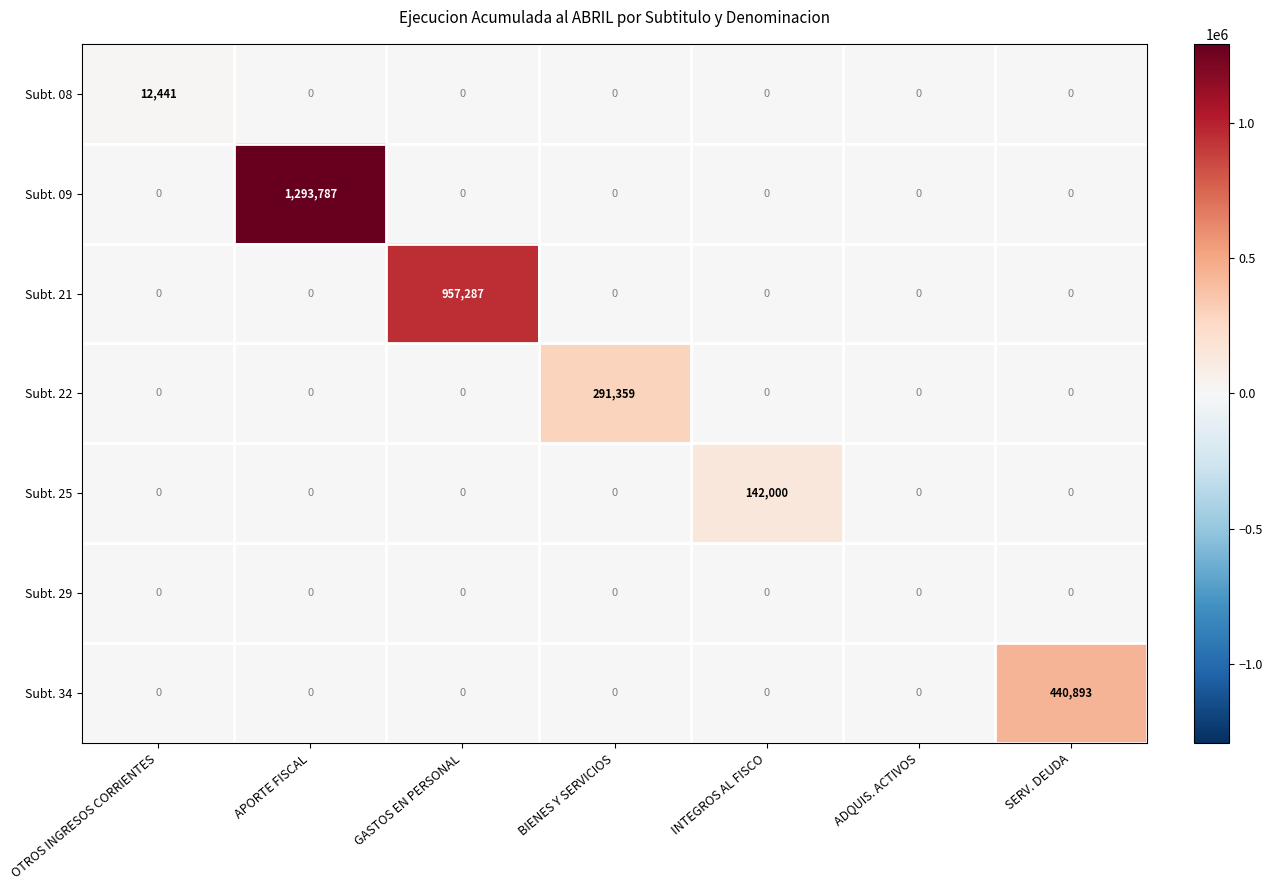

True or false: Subt. 08 has a value of 0 at ADQUIS. ACTIVOS.

True